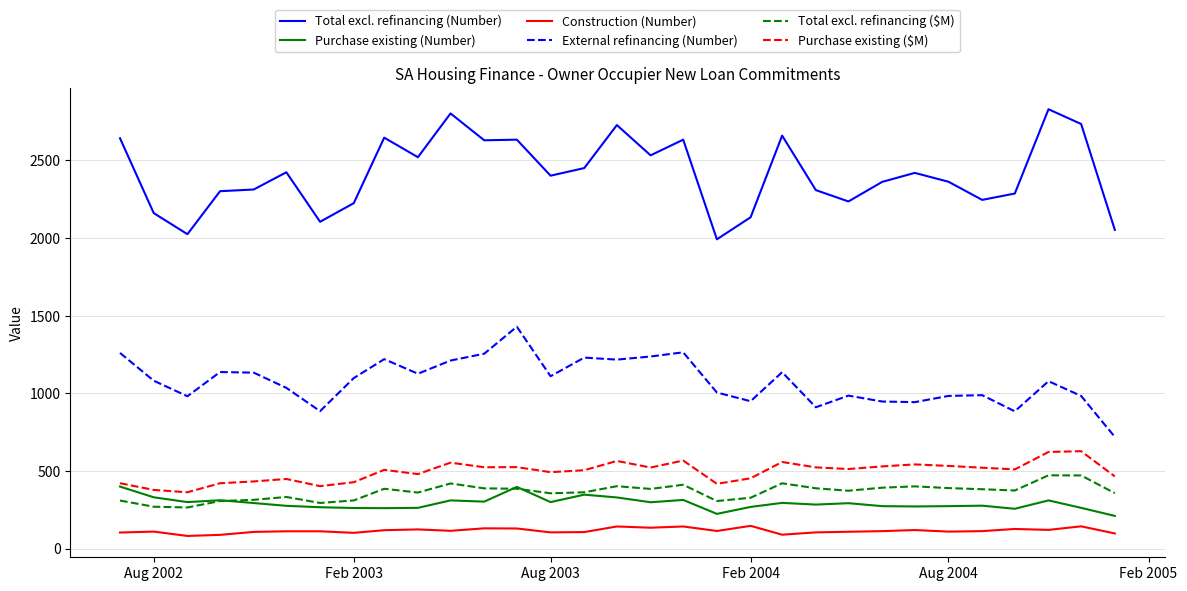

What is the lowest value of the Total excl. refinancing ($M) series?

264.5